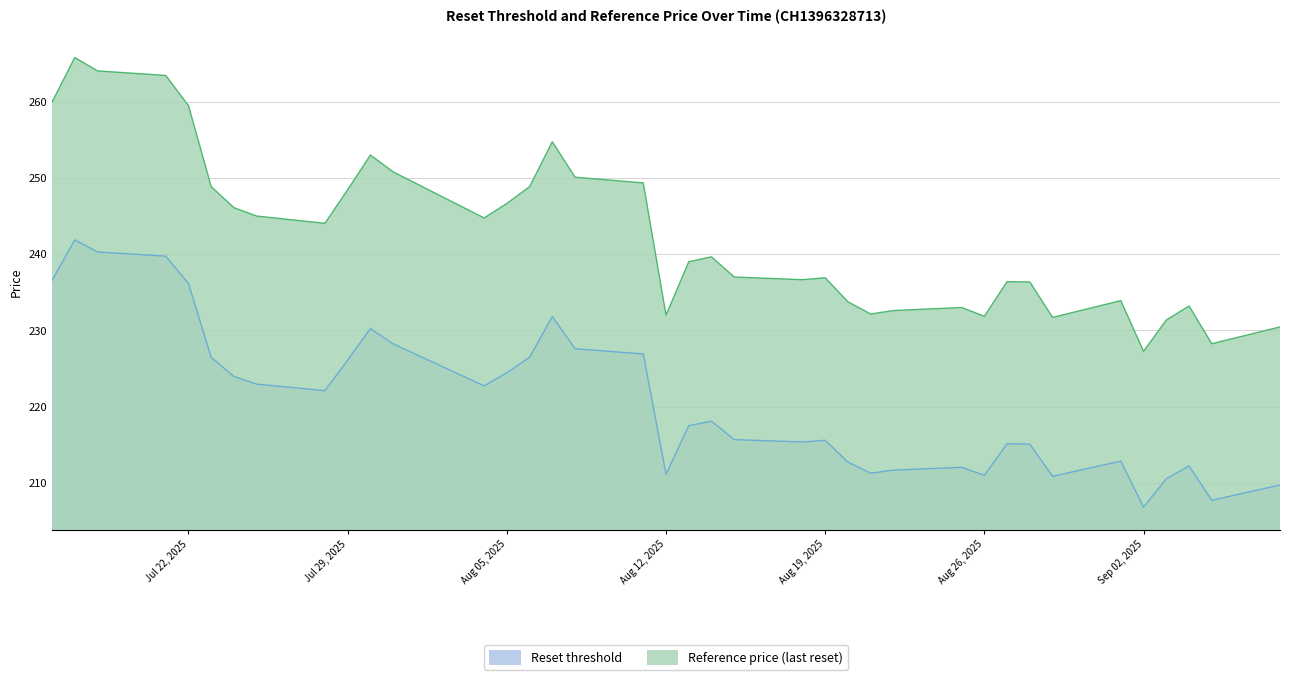

What is the label of the 16th point from the right?

2025-08-07